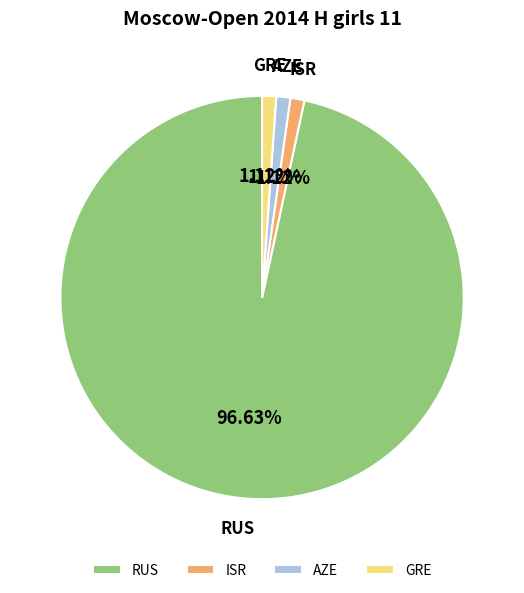

What portion of the pie excludes RUS?

3.4%